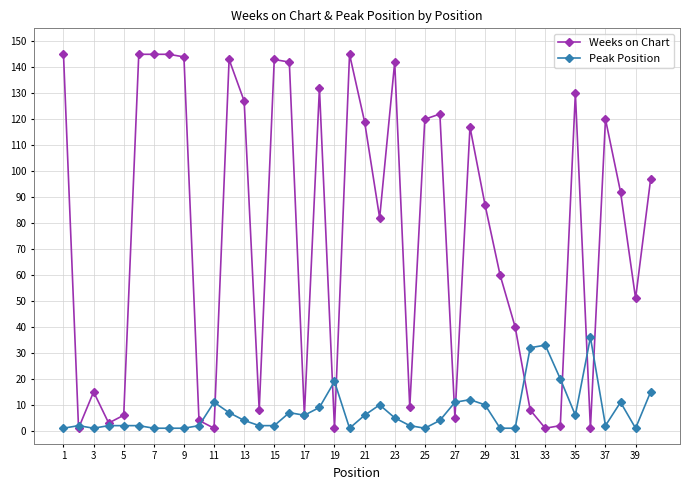

How many series are shown in this chart?

2